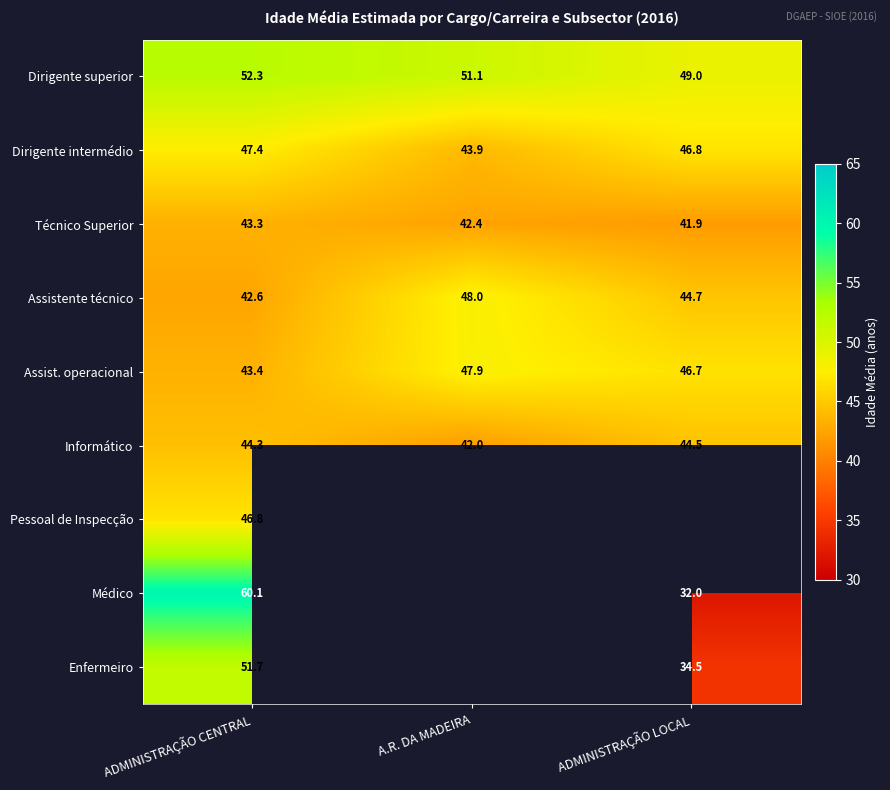

What is the sum of all Dirigente intermédio values?

138.1